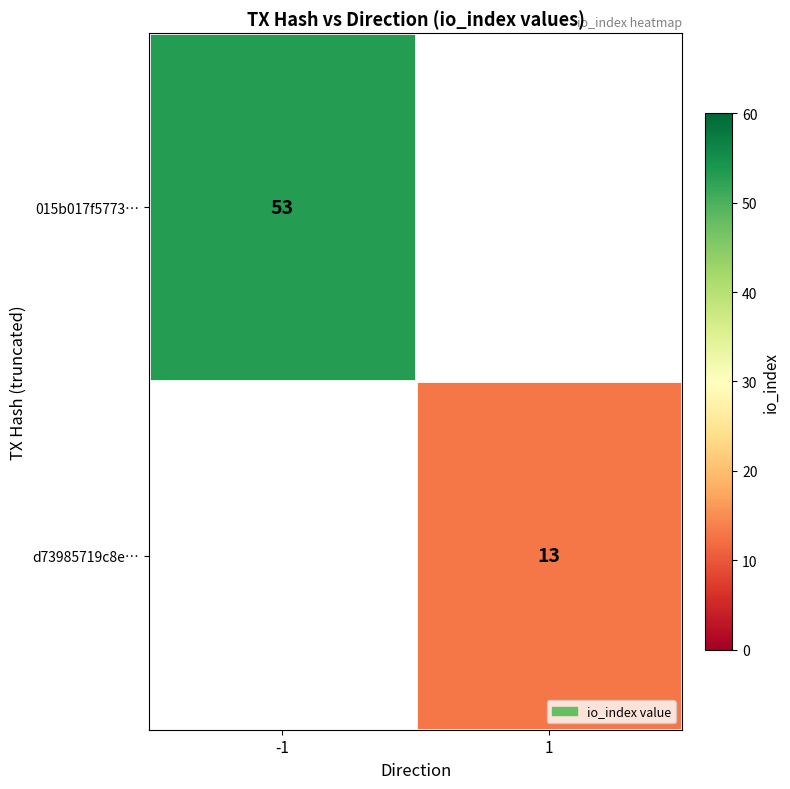

Is it true that 015b017f5773… equals 80 at -1?

False